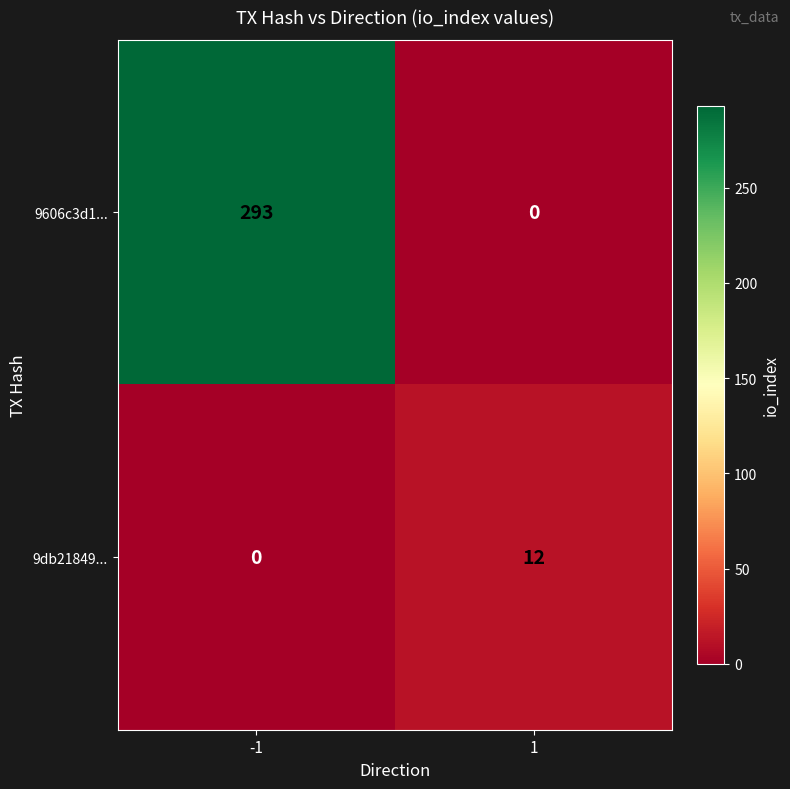

Between -1 and 1, which series saw the biggest shift?

9606c3d1...